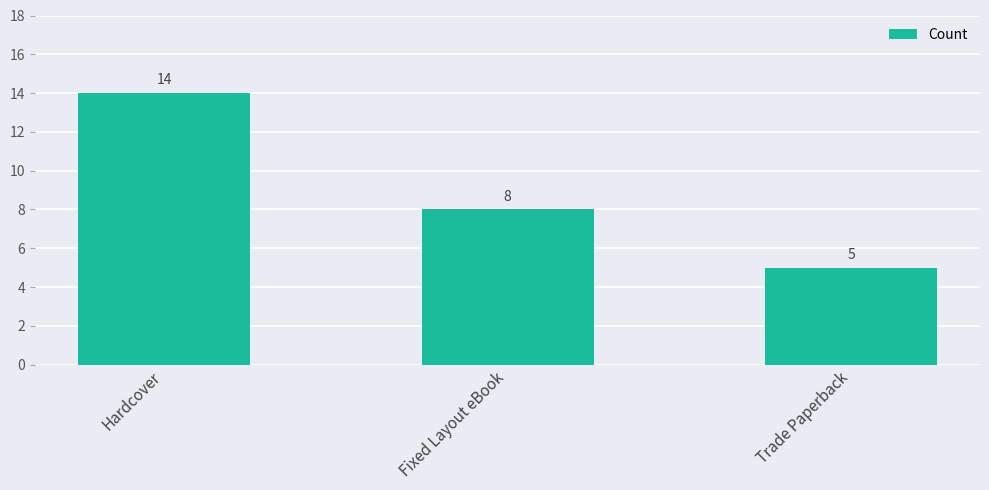

Where does the data first go above 8?

Hardcover